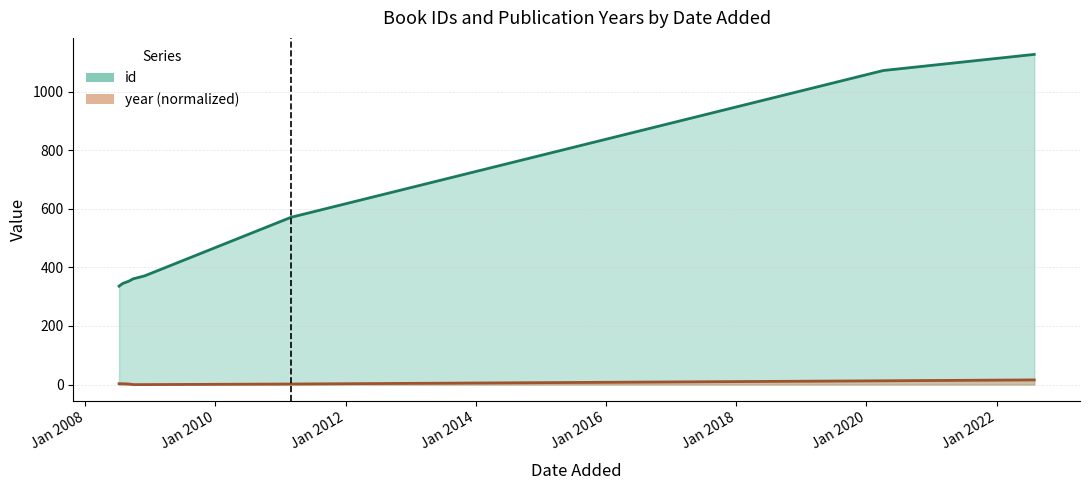

What is the sum of all values?

39